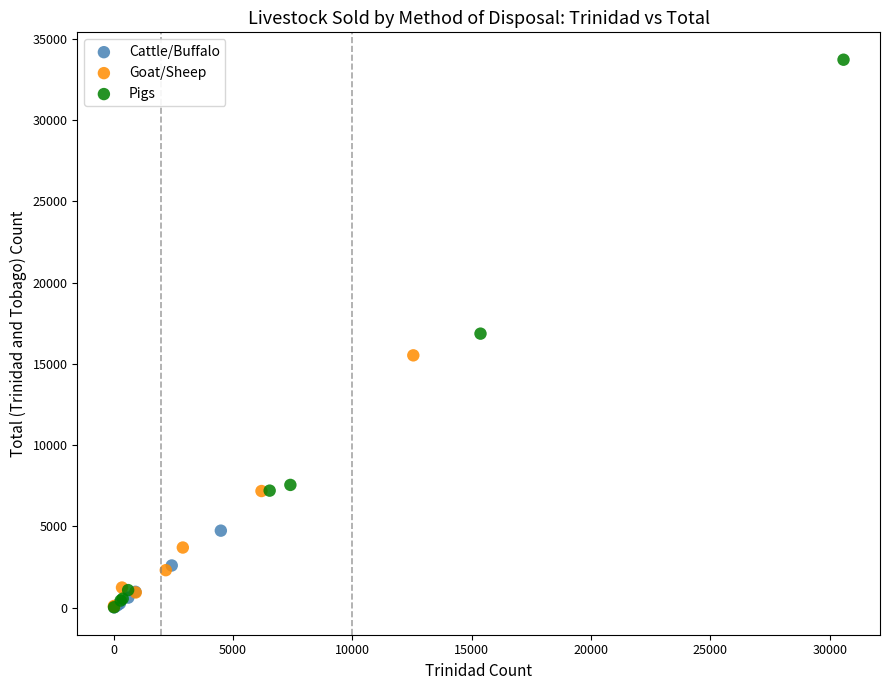

Which series has the largest Y range (max minus min)?

Pigs